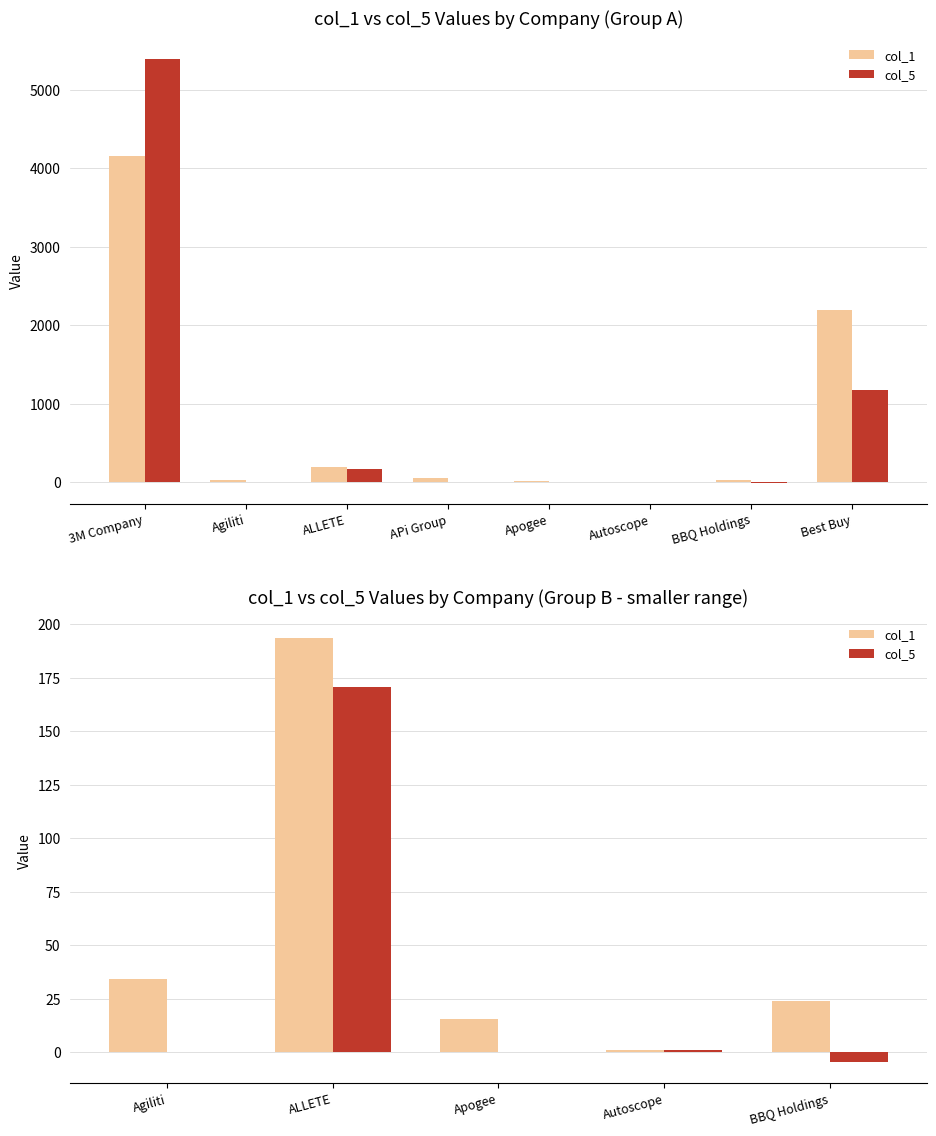

What is the label of the 1st bar from the left?

Agiliti